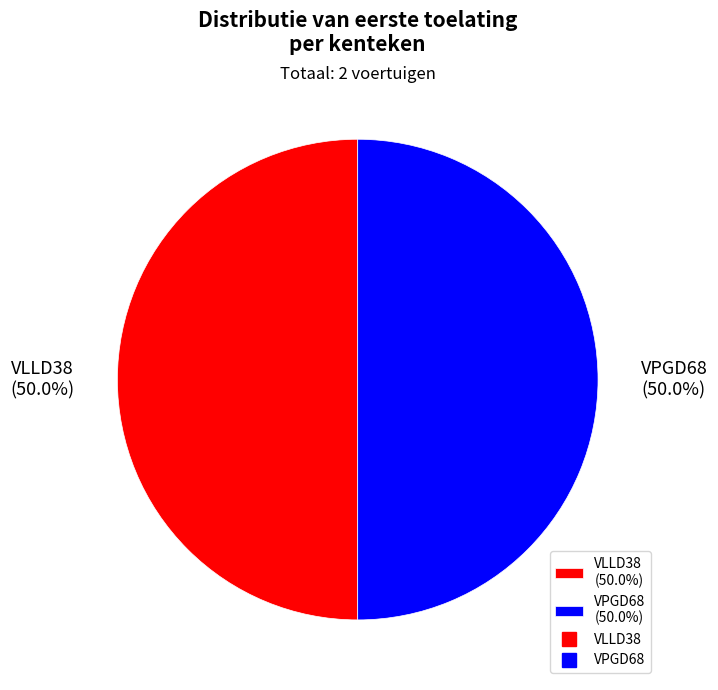

What portion of the pie excludes VLLD38 (50.0%)?

50.0%